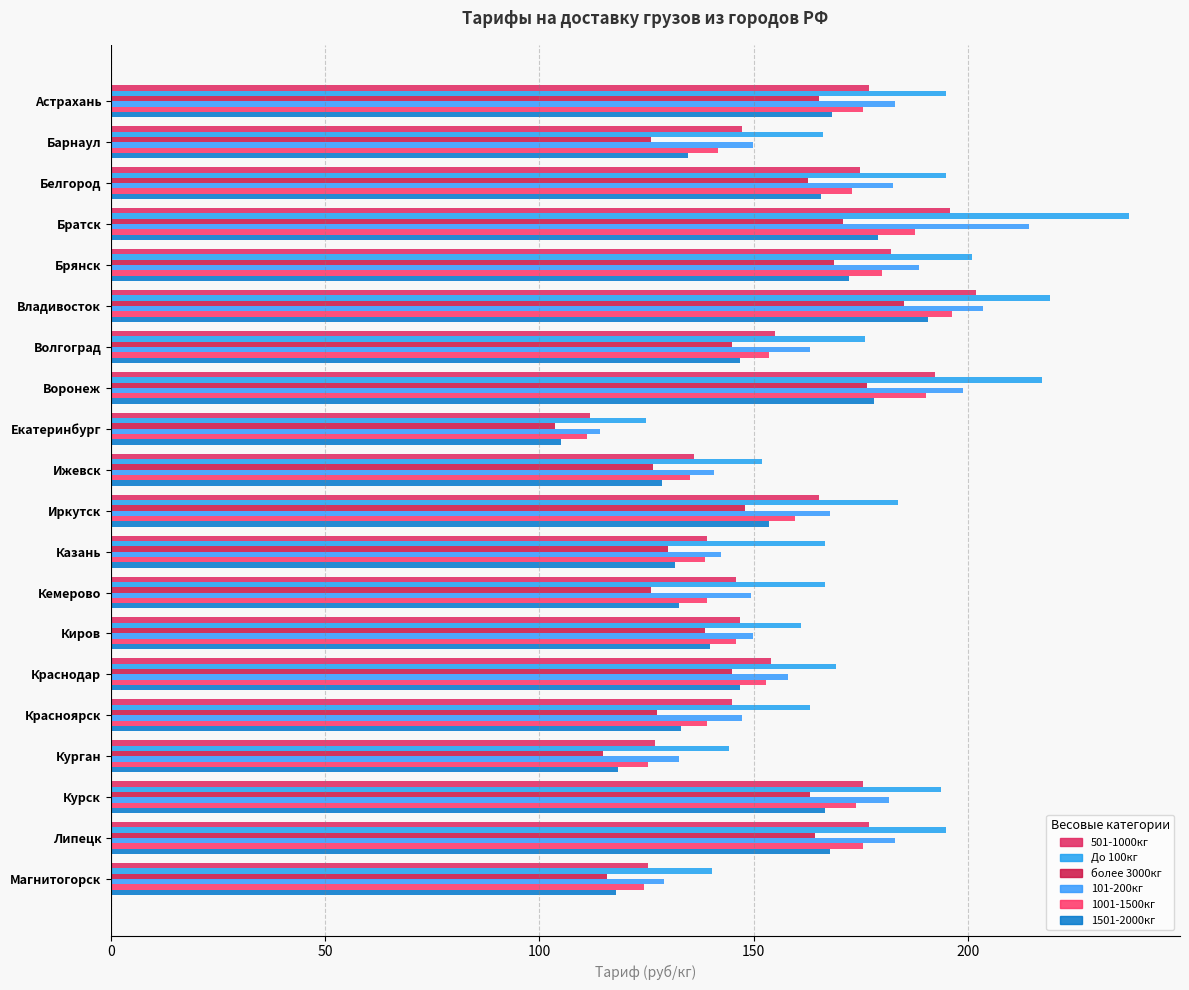

What is the average value of the 1001-1500кг series?

156.0